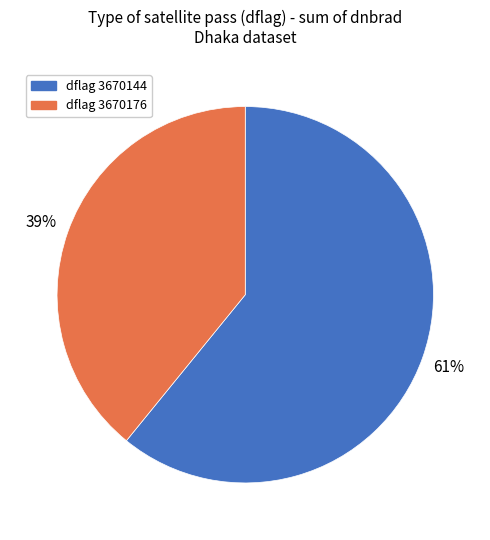

Count the number of slices in the pie.

2